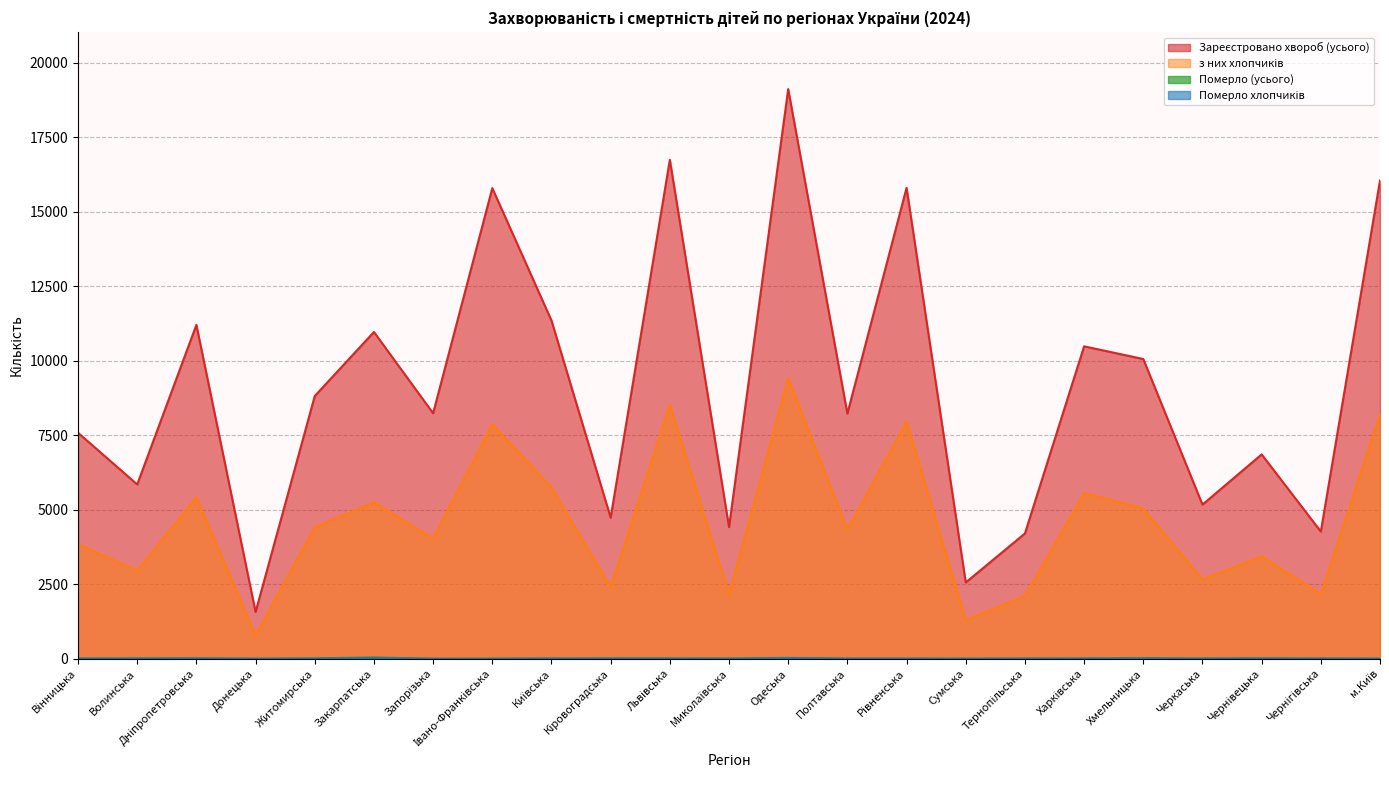

True or false: Померло (усього) and з них хлопчиків intersect in this chart.

False